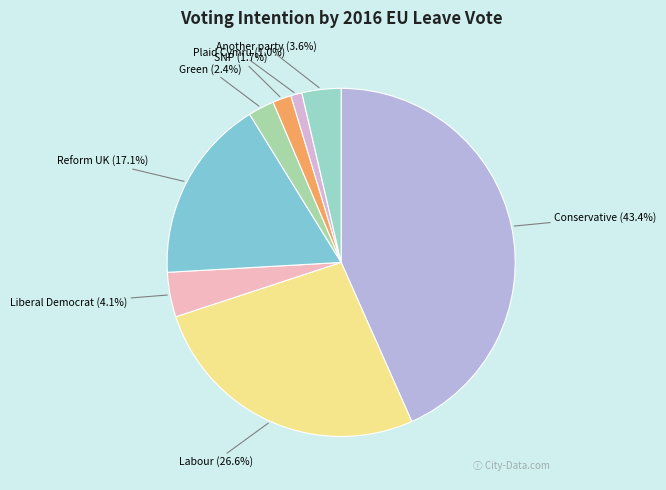

Is Green the majority of the pie?

No